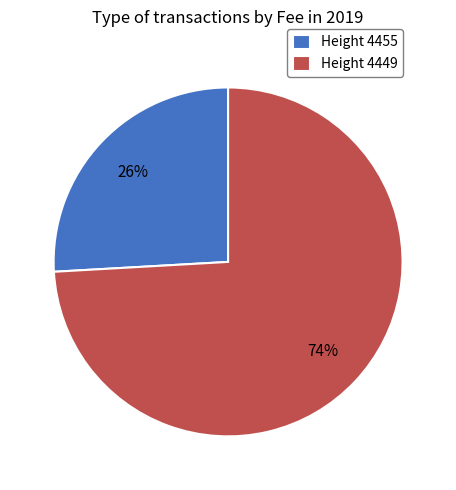

Count the number of slices in the pie.

2